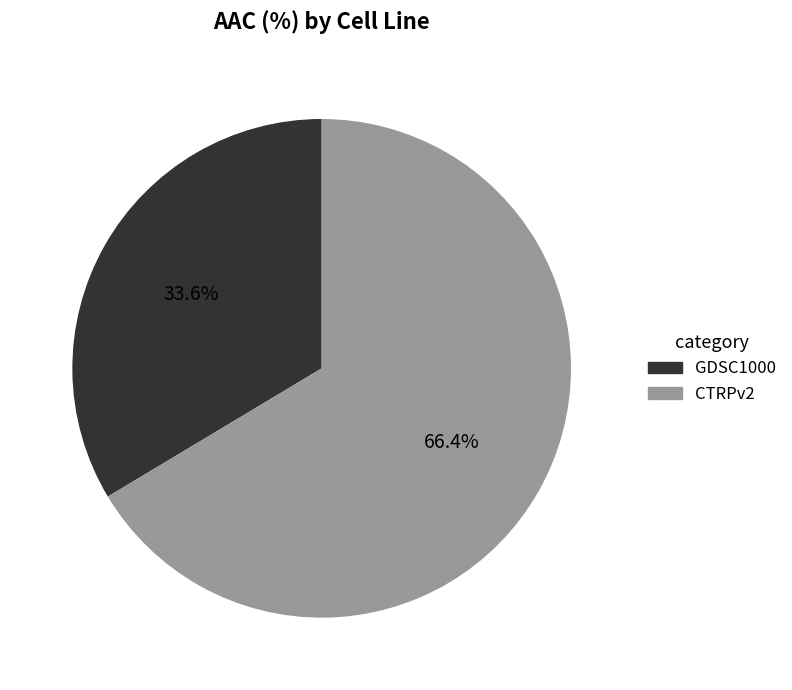

To the nearest percent, what percentage of the pie is CTRPv2?

66%